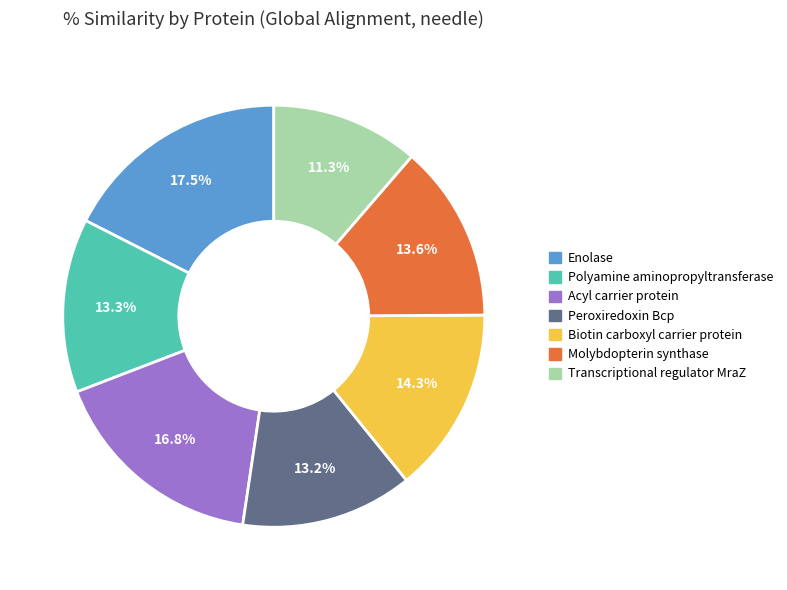

Count the number of slices in the pie.

7